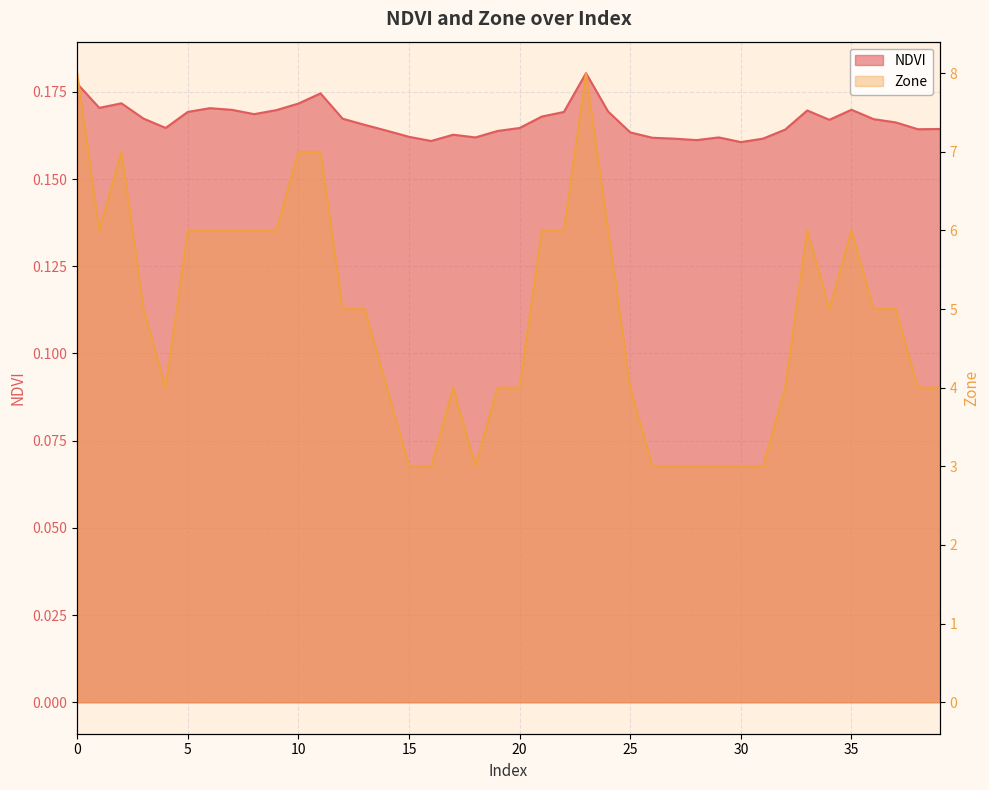

True or false: NDVI and Zone intersect in this chart.

False